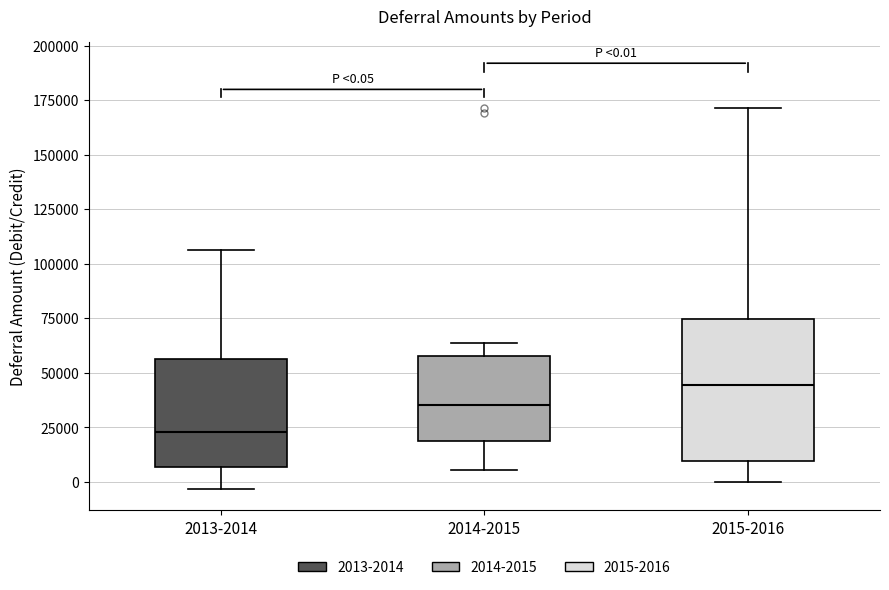

Comparing the boxes themselves (not the whiskers), which one is the tallest?

2015-2016